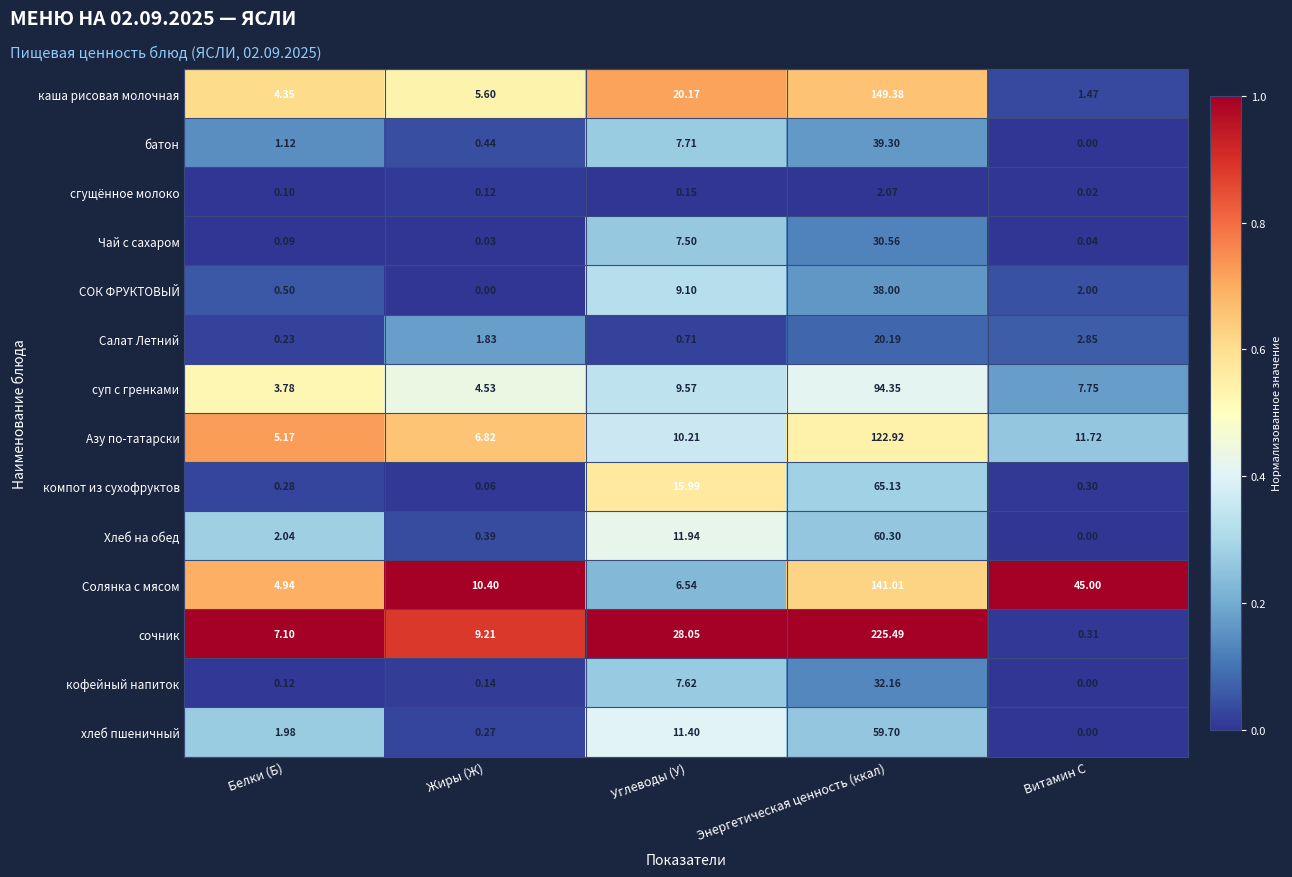

Rank the series by their maximum value, from highest to lowest.

сочник, каша рисовая молочная, Солянка с мясом, Азу по-татарски, суп с гренками, компот из сухофруктов, Хлеб на обед, хлеб пшеничный, батон, СОК ФРУКТОВЫЙ, кофейный напиток, Чай с сахаром, Салат Летний, сгущённое молоко